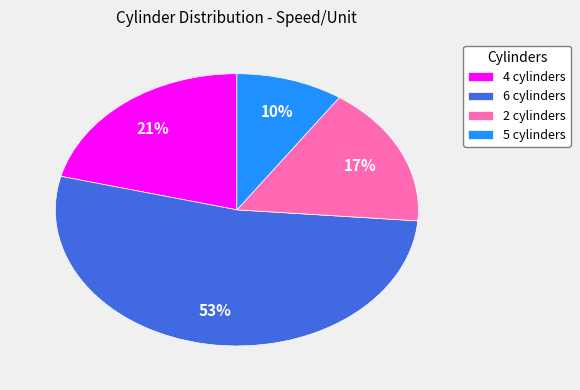

Is the sum of 6 cylinders and 5 cylinders greater than half?

Yes